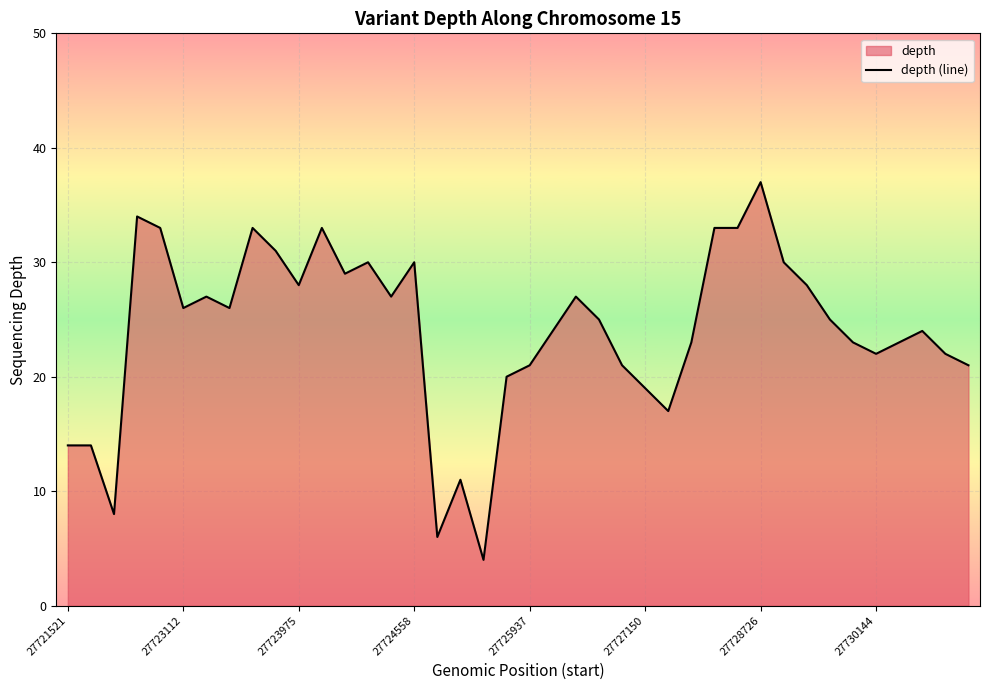

The value at 27721521 is 14. True or false?

True